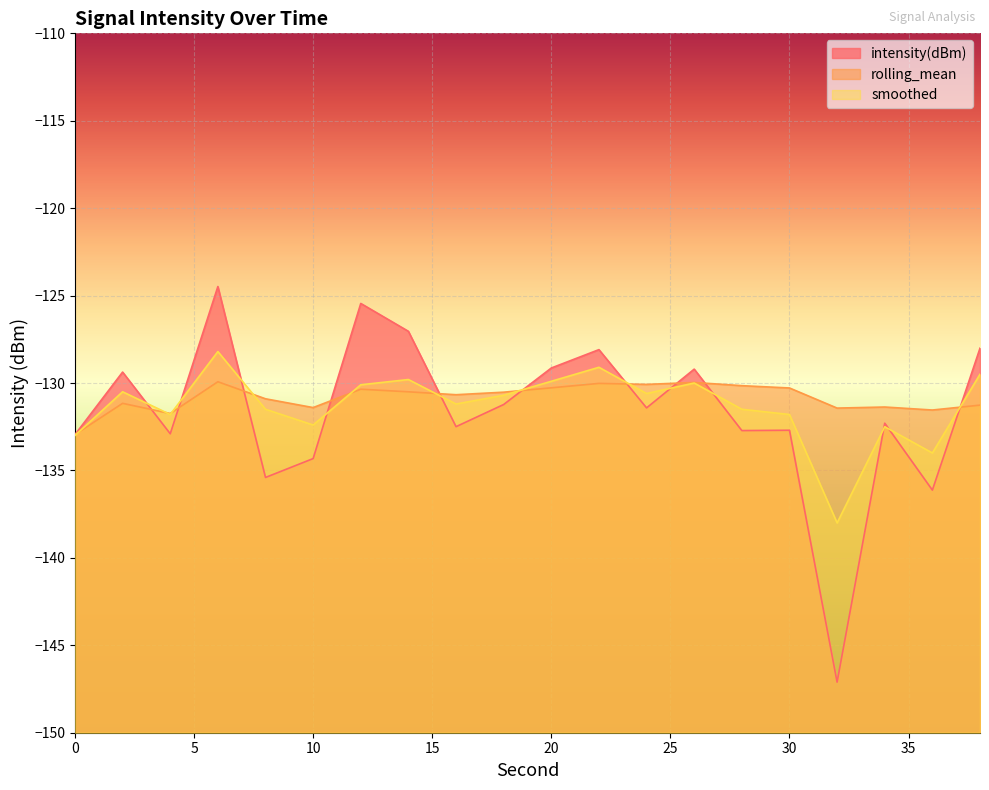

At which category does the chart reach its peak across all series?

6